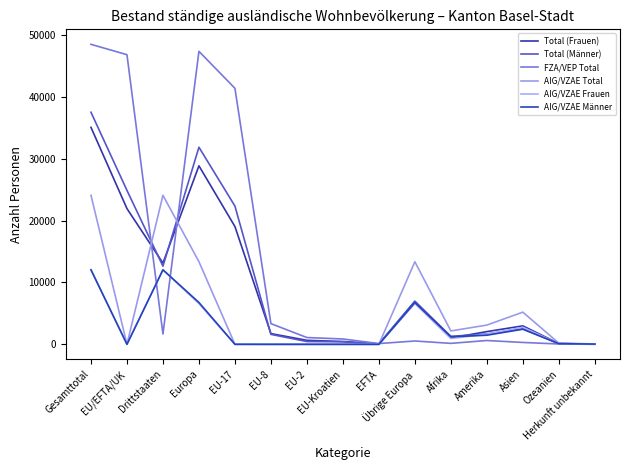

The FZA/VEP Total series shows 89 at Ozeanien. True or false?

False